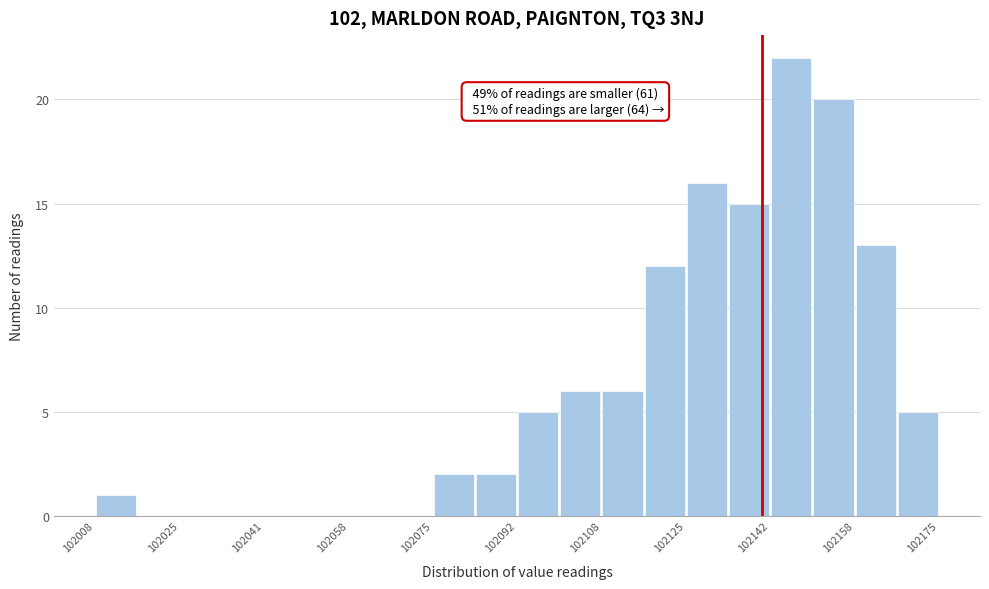

Over which range of the x-axis is the bar tallest?

102142 to 102150